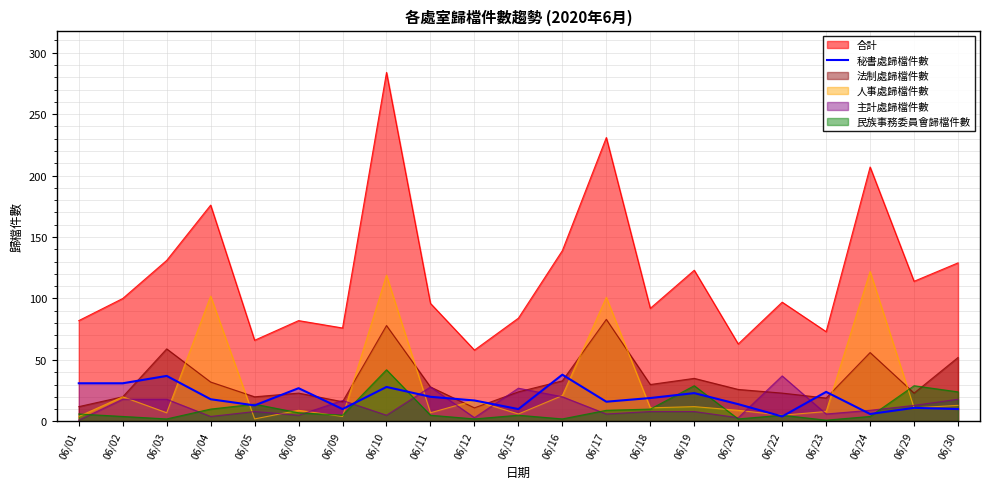

True or false: the data has more than 1 interior local peaks.

True